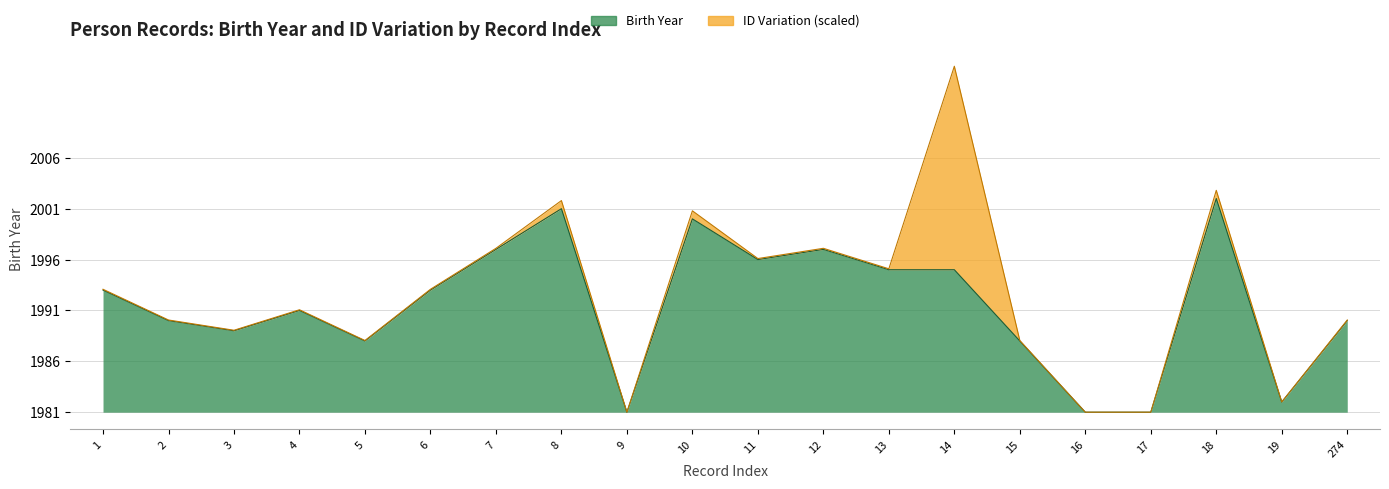

Is it true that the value at 18 is 35?

False